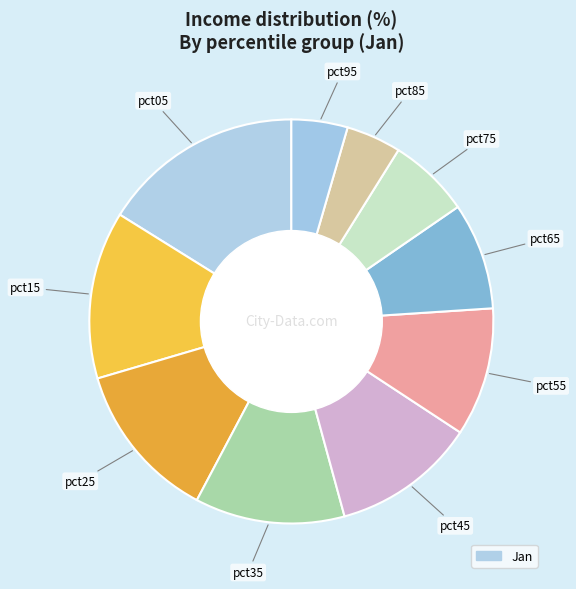

How many segments does this pie chart have?

10